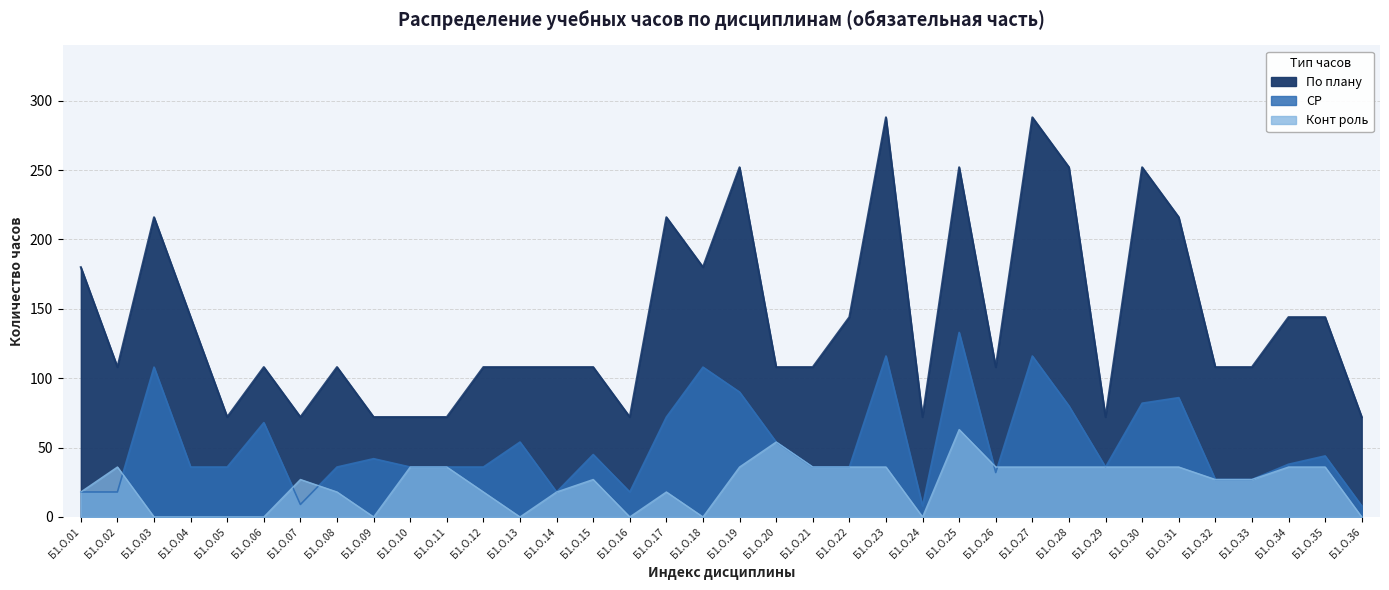

How many data points in По плану are less than 108?

9